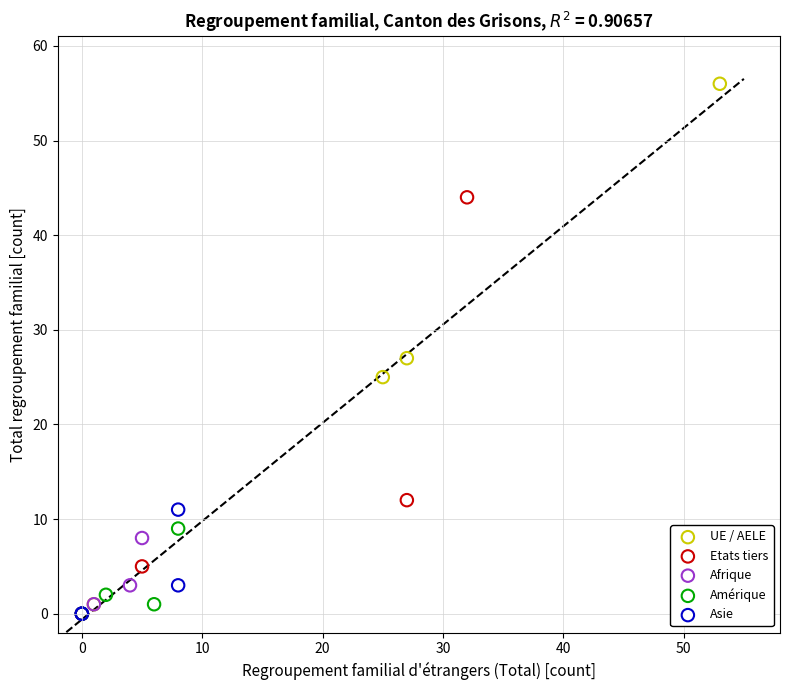

Which series reaches the maximum Y coordinate?

UE / AELE